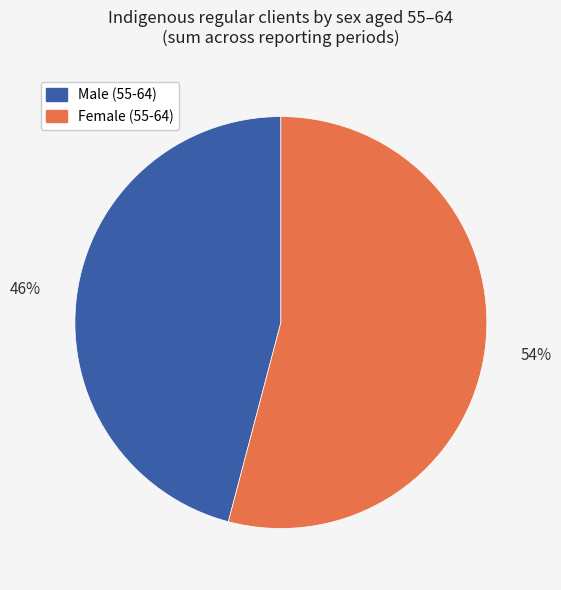

To the nearest percent, what is the difference between the largest and smallest slice percentages?

8%